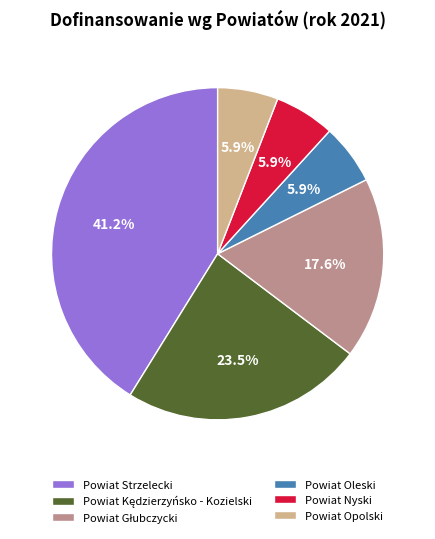

Which category has the biggest portion of the pie?

Powiat Strzelecki